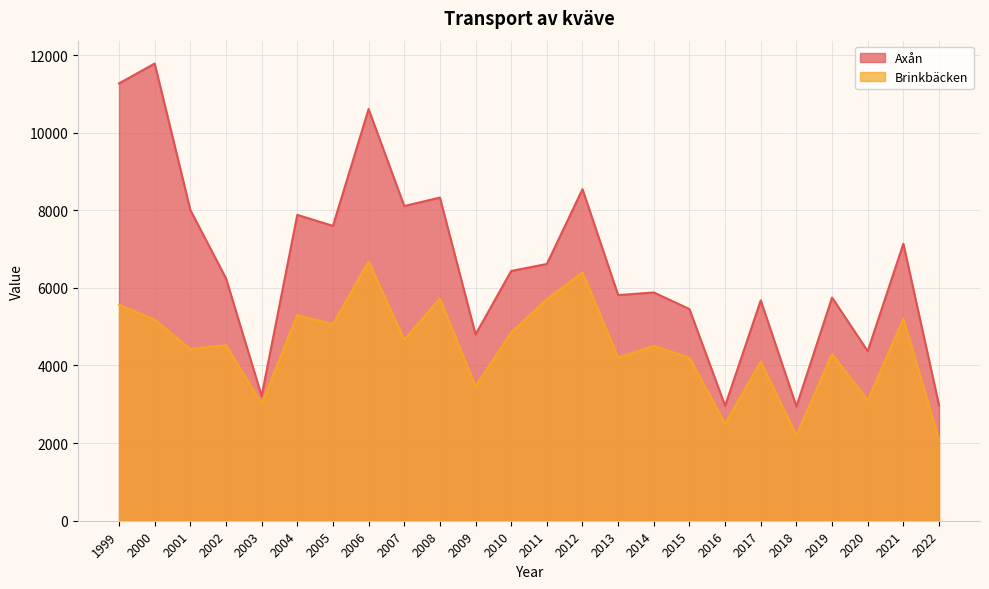

Where is the first local maximum for Brinkbäcken?

2002